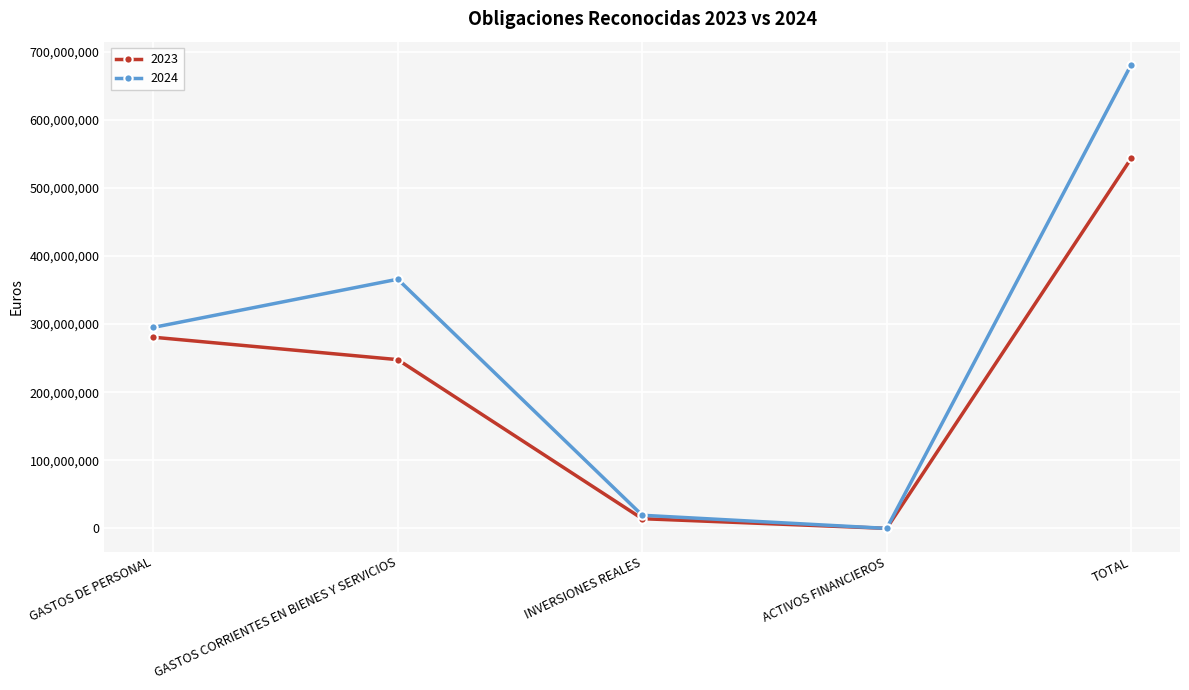

Which series has the largest range (max minus min)?

2024